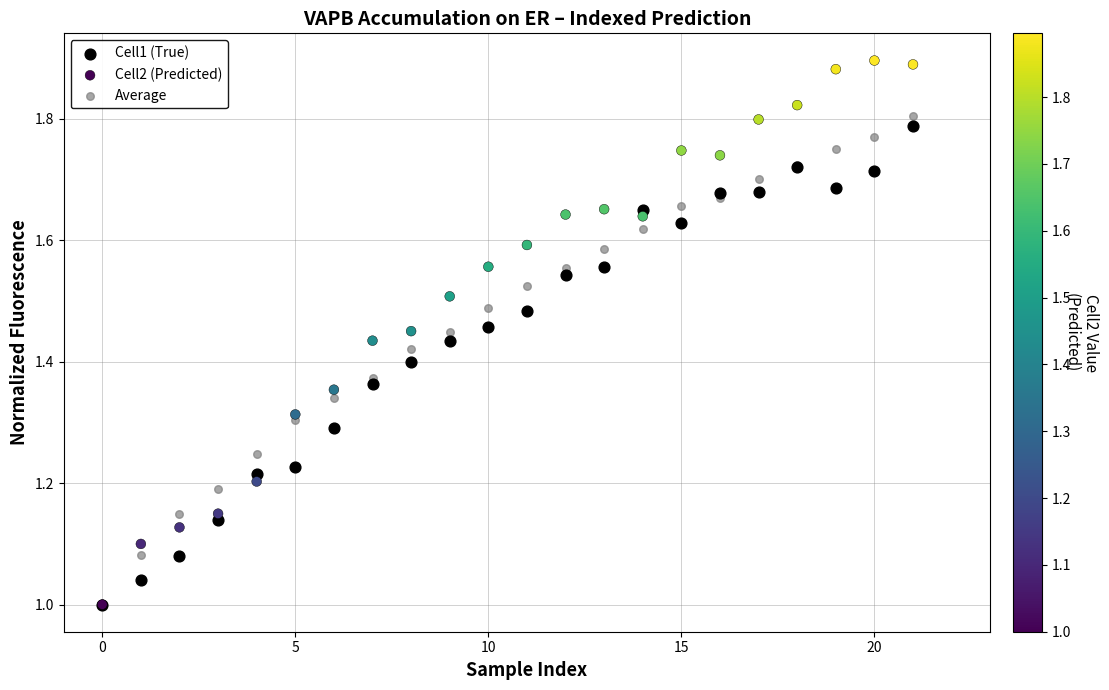

What are all the series names shown in the legend?

Cell1 (True), Cell2 (Predicted), Average